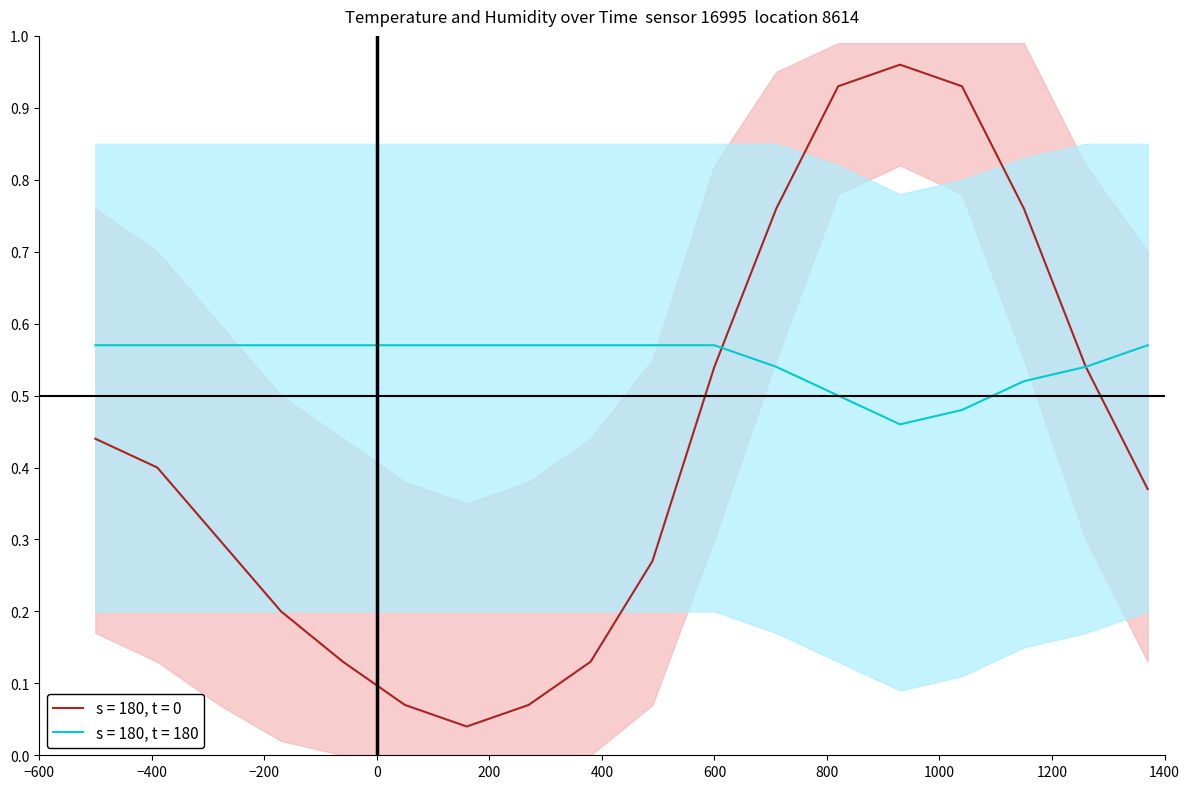

How many lines are shown in the chart?

1